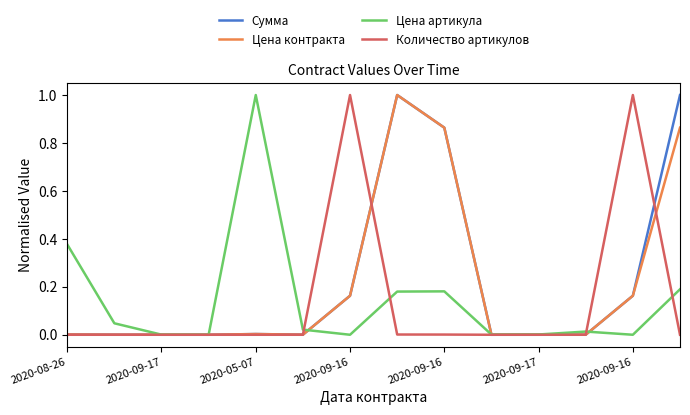

What is the highest value of the Сумма series?

1.0